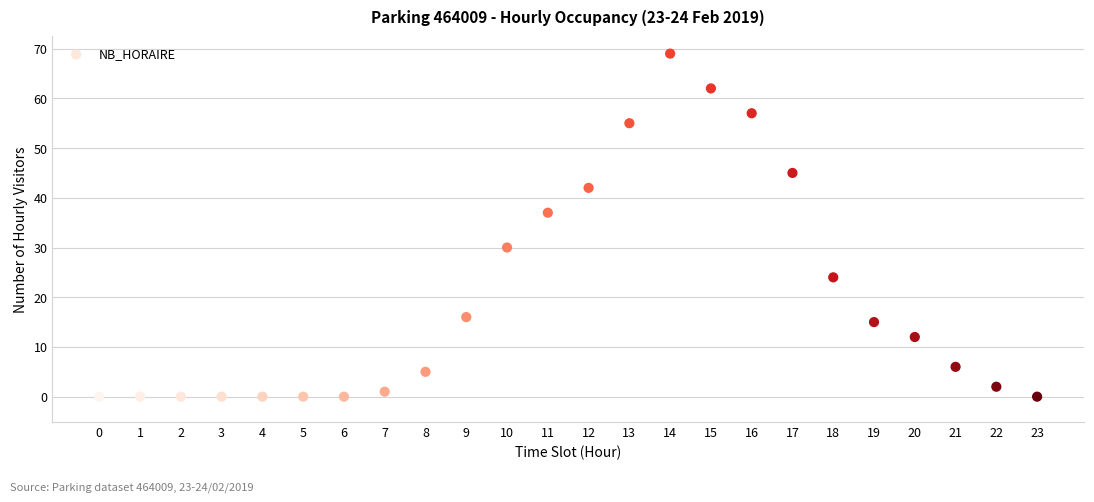

What is the range of Y values (max minus min)?

69